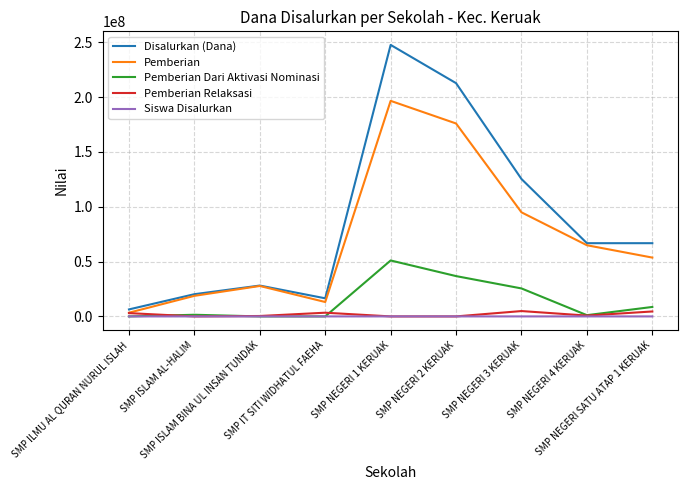

Which series has the widest spread of values?

Disalurkan (Dana)